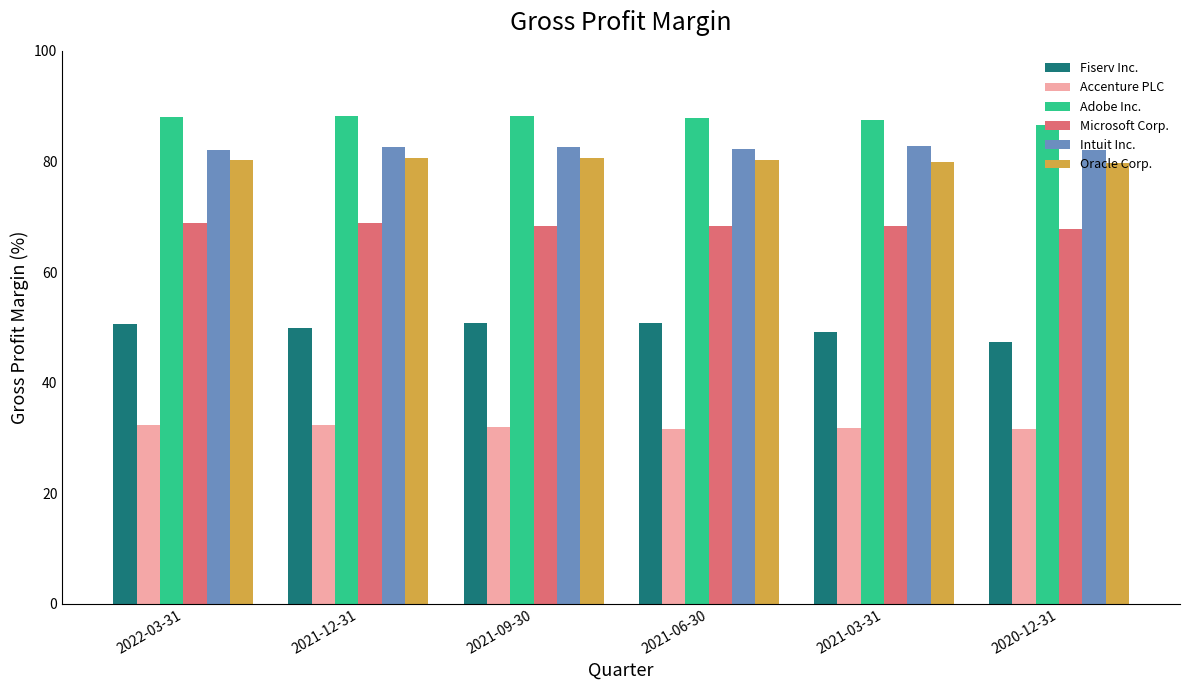

How many categories are shown in the chart?

6